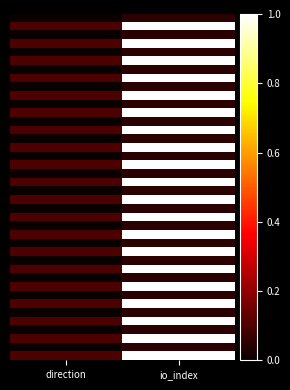

At which category is the sum across all series the highest?

io_index